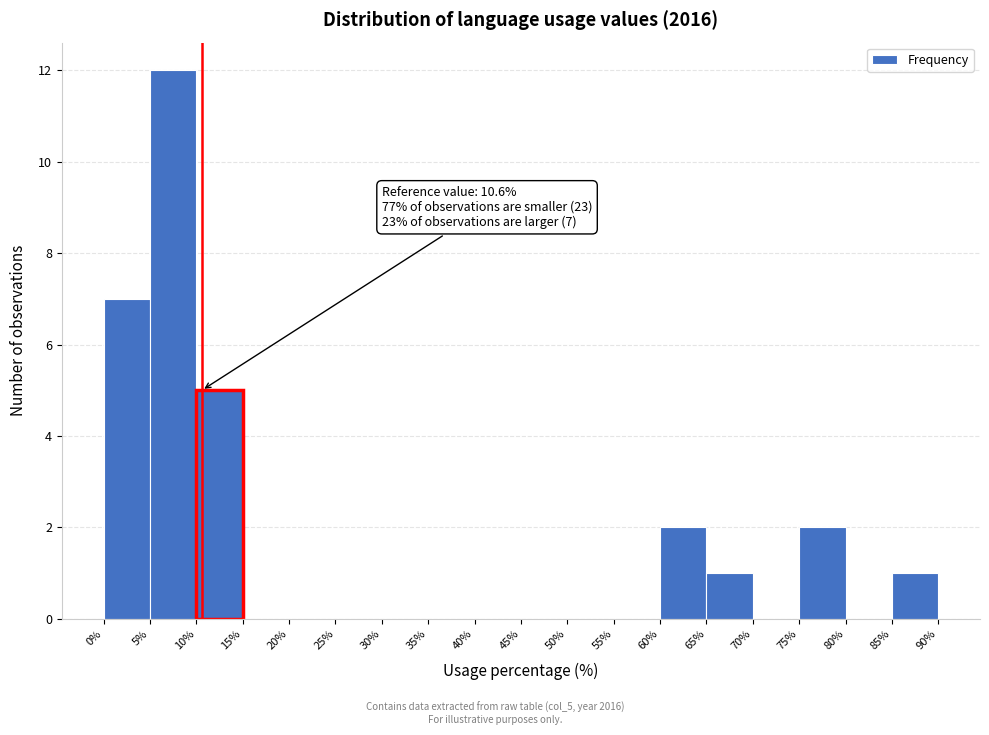

Over which range of the x-axis is the bar tallest?

5% to 10%